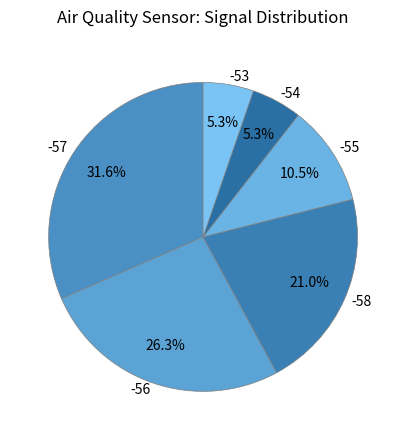

Which slice is the largest?

-57